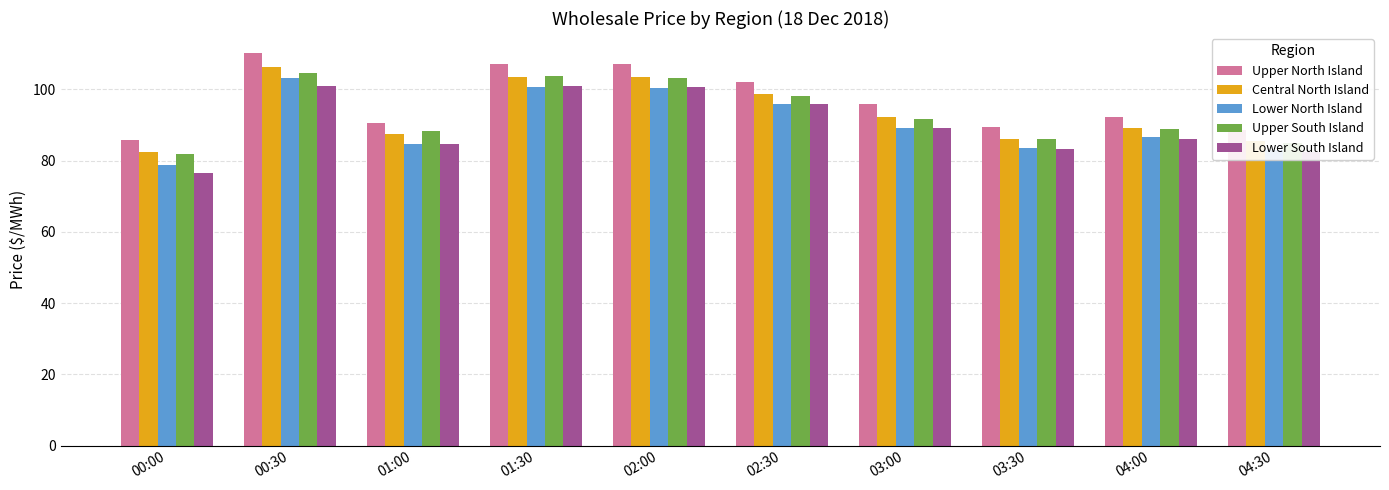

Read the Lower North Island value at 01:00.

84.8